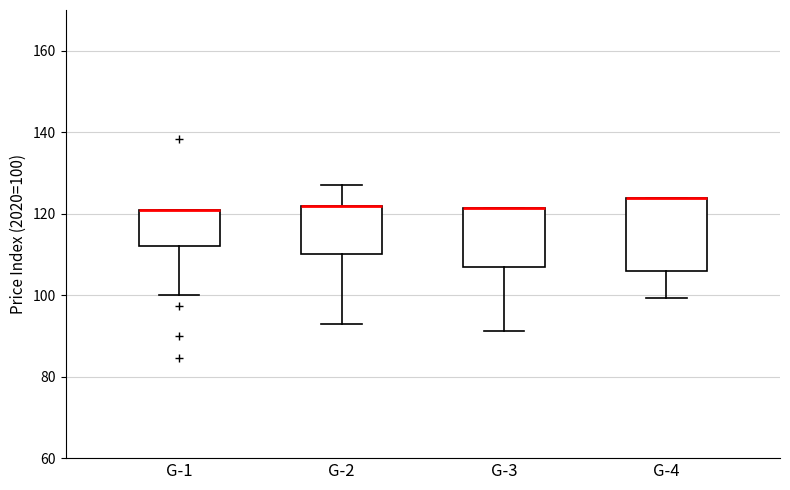

Reading left to right, read every box against the y-axis: the position of its median line, the range the box covers, and the ends of its whiskers. The values are not printed on the chart, so give them approximately, as read against the axis.

G-1: median 120 (drawn on the box's upper edge), box 112 to 120, whiskers 100 to 120
G-2: median 122 (drawn on the box's upper edge), box 110 to 122, whiskers 92 to 128
G-3: median 122 (drawn on the box's upper edge), box 106 to 122, whiskers 92 to 122
G-4: median 124 (drawn on the box's upper edge), box 106 to 124, whiskers 100 to 124